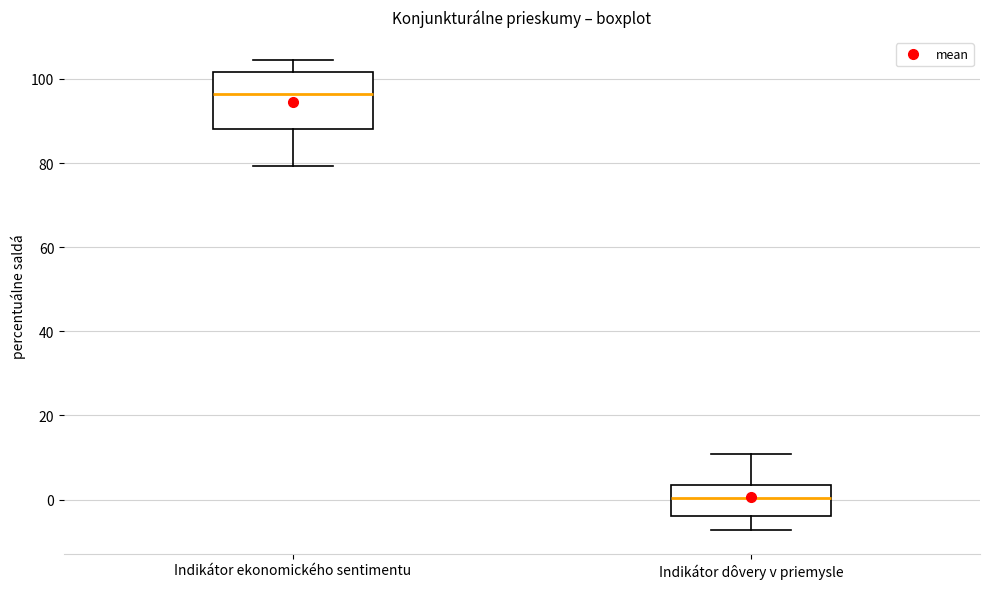

Where does the lower whisker of the box for Indikátor dôvery v priemysle end on the y-axis? The values are not printed on the chart, so give them approximately, as read against the axis.

-8